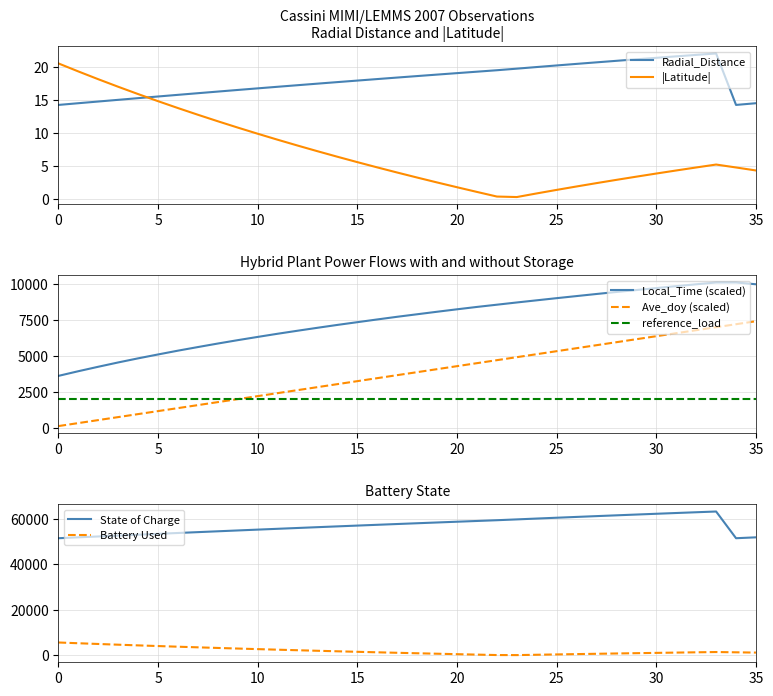

Between 3 and 11, which is larger?

11